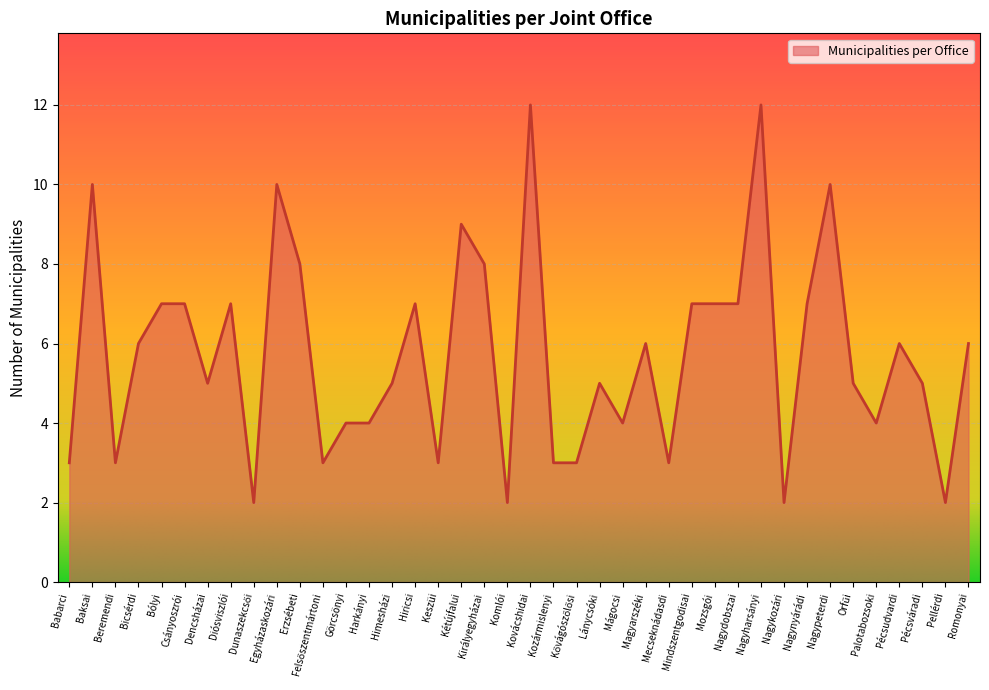

True or false: the data shows 10 at Baksai.

True